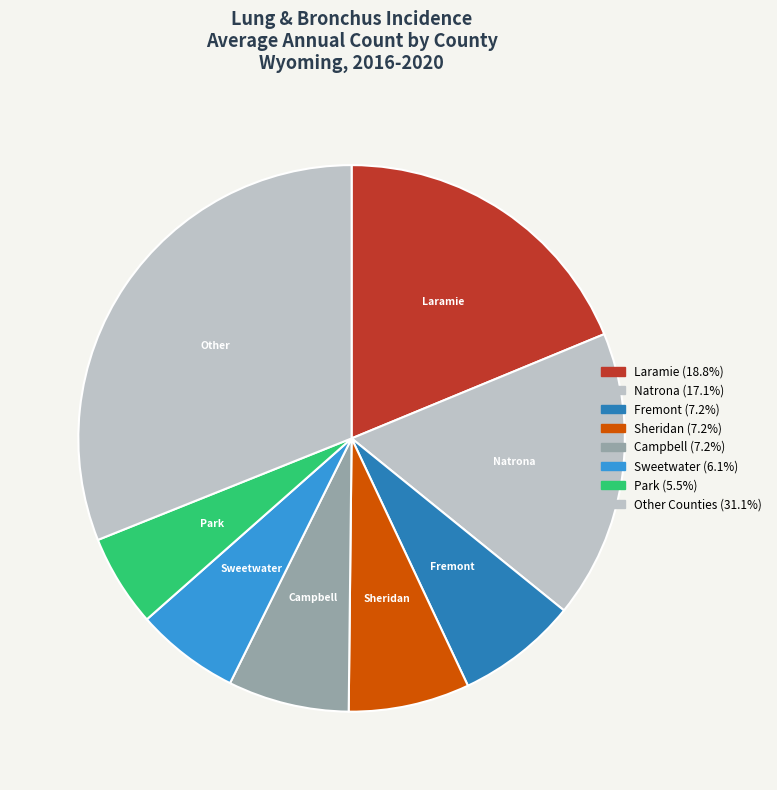

How many segments does this pie chart have?

8